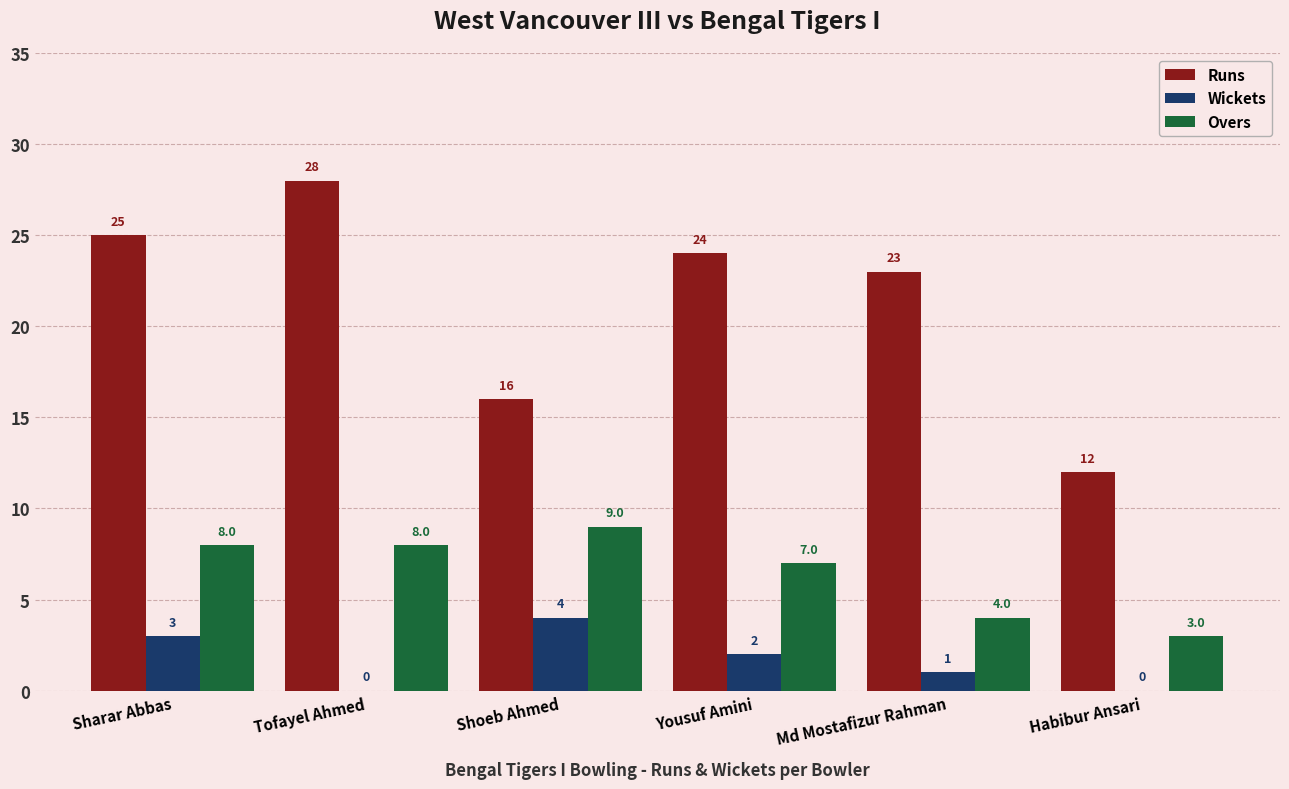

Which category has the highest value in the Runs series?

Tofayel Ahmed